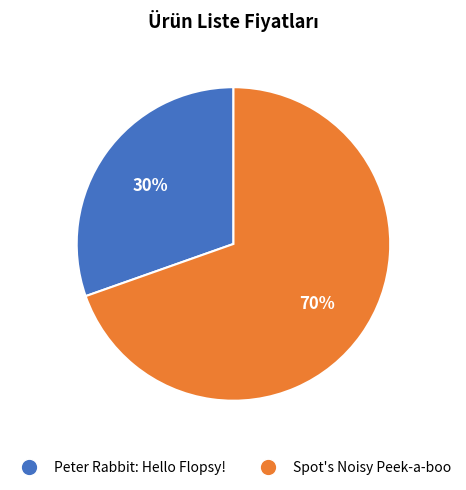

Rank the categories by value from lowest to highest.

Peter Rabbit: Hello Flopsy!, Spot's Noisy Peek-a-boo